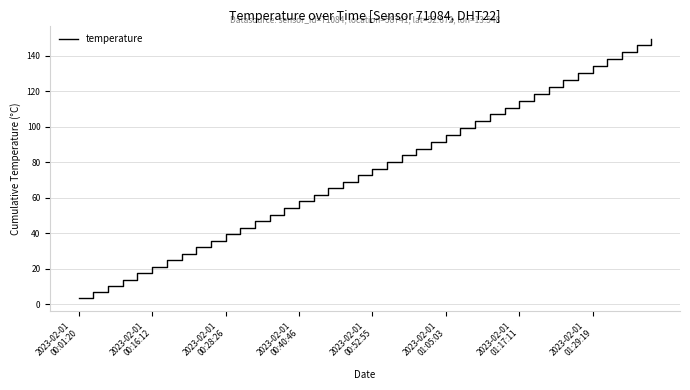

What is the greatest value displayed?

149.7